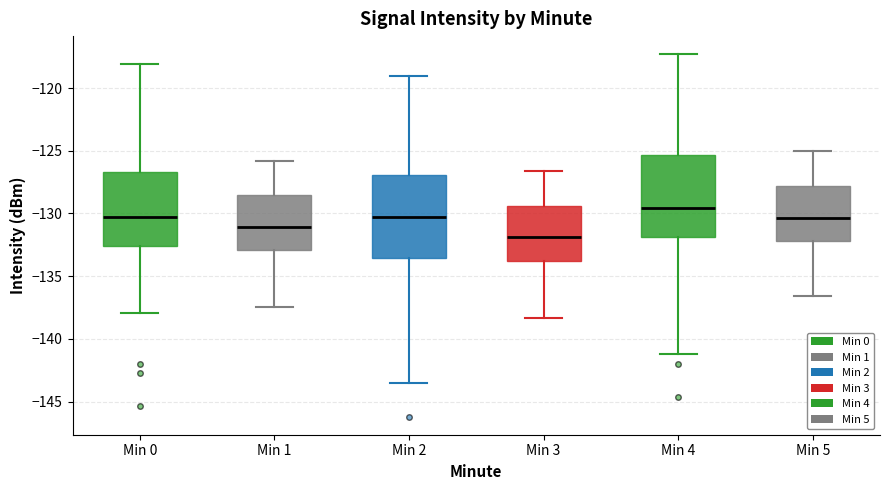

Where does the median line of the box for Min 3 sit on the y-axis? The values are not printed on the chart, so give them approximately, as read against the axis.

-132.0